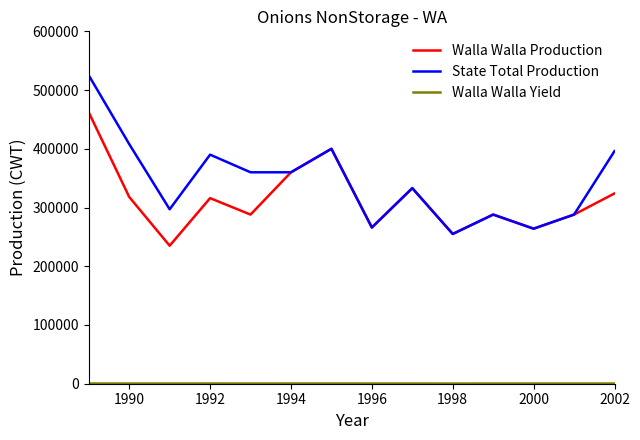

How many categories are shown in the chart?

14